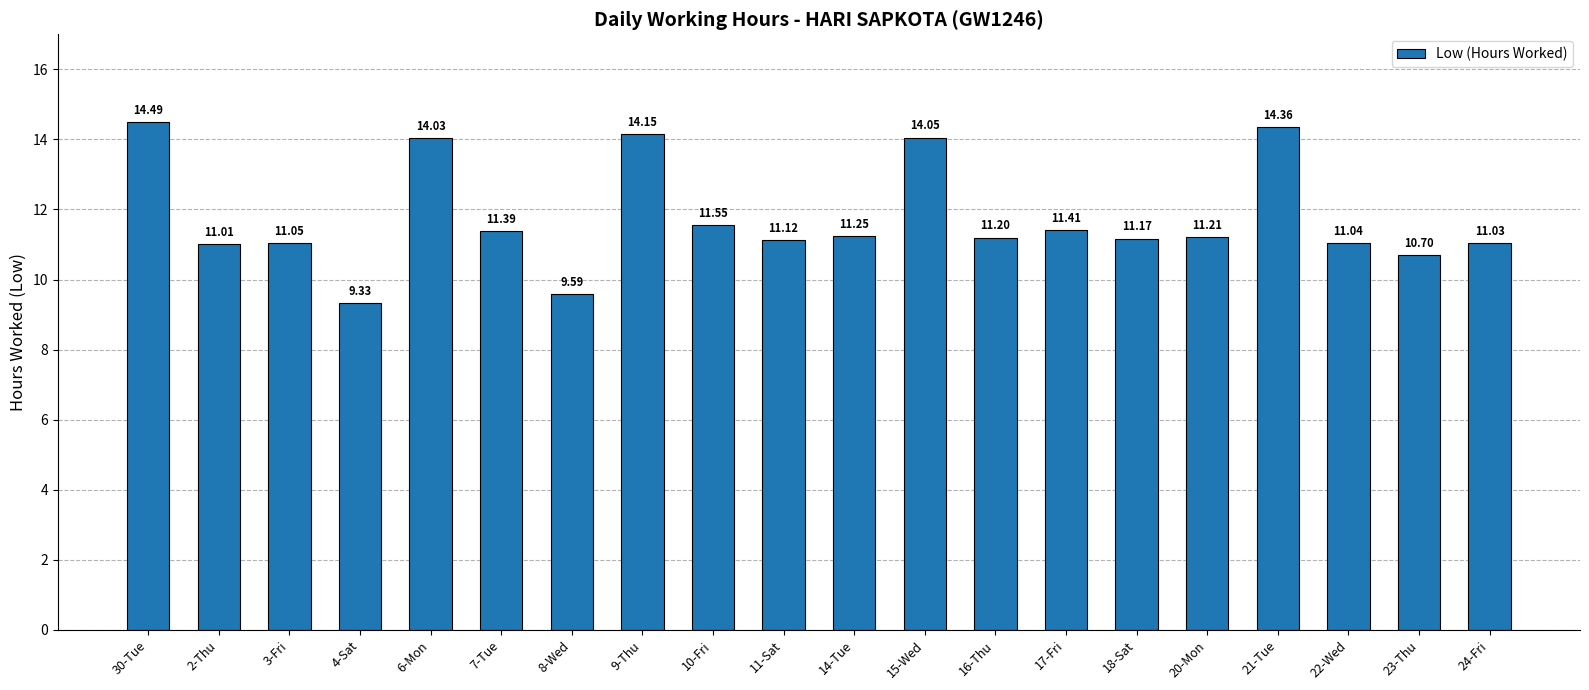

What is the difference between the maximum and minimum values?

5.2